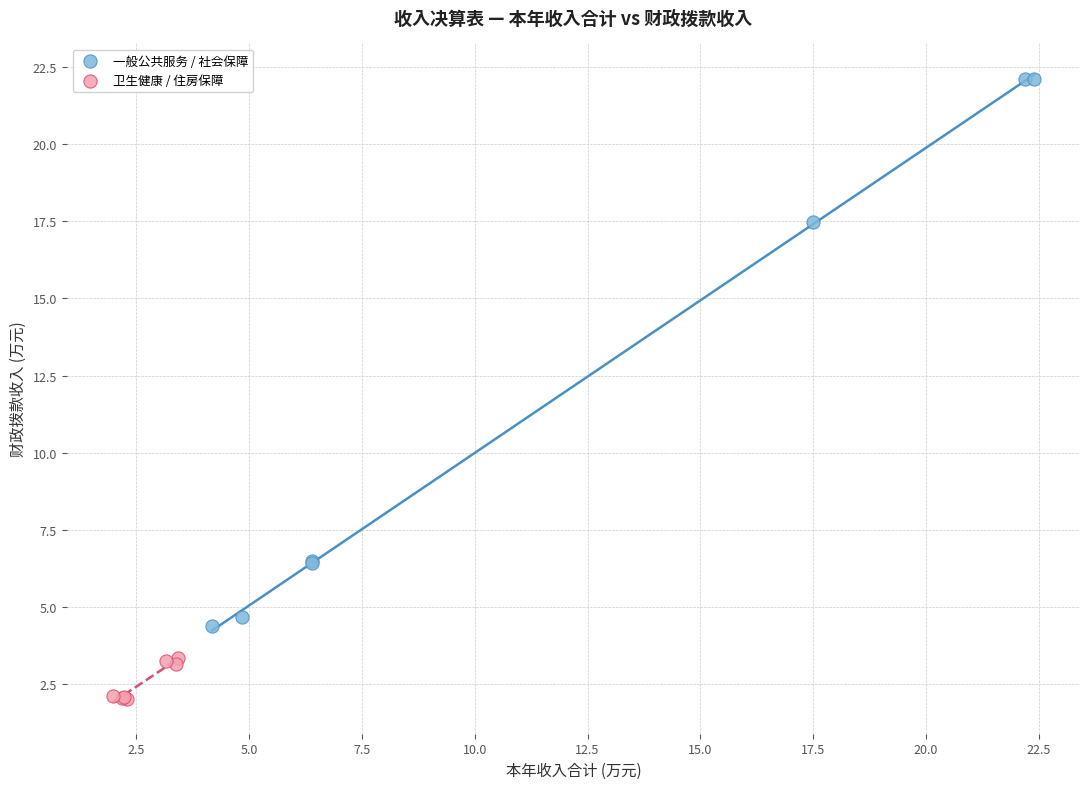

Which series reaches the maximum Y coordinate?

一般公共服务 / 社会保障